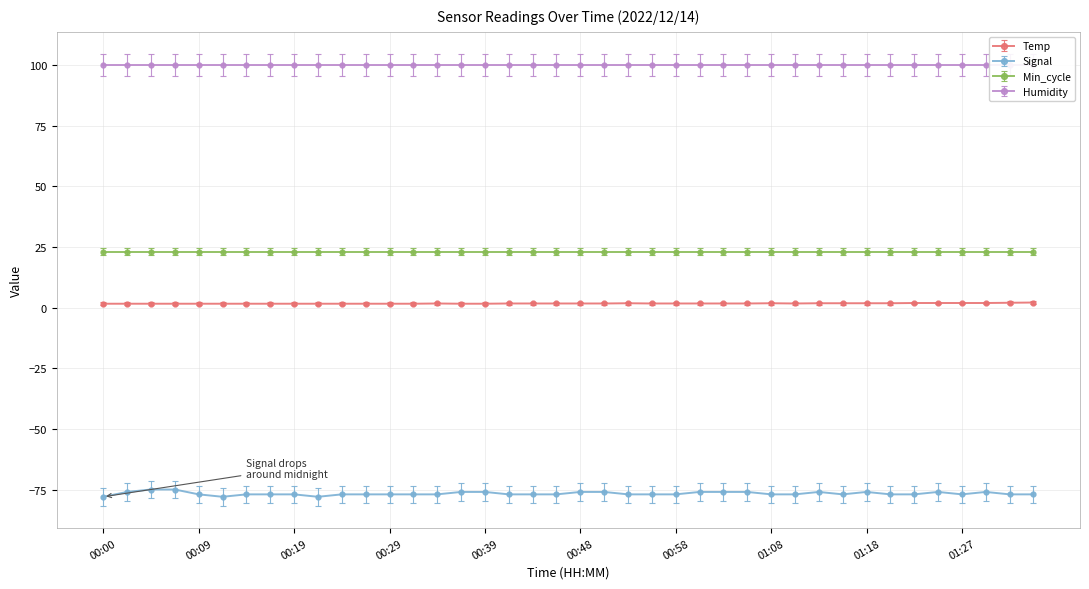

Which category has the lowest value in the Temp series?

00:00